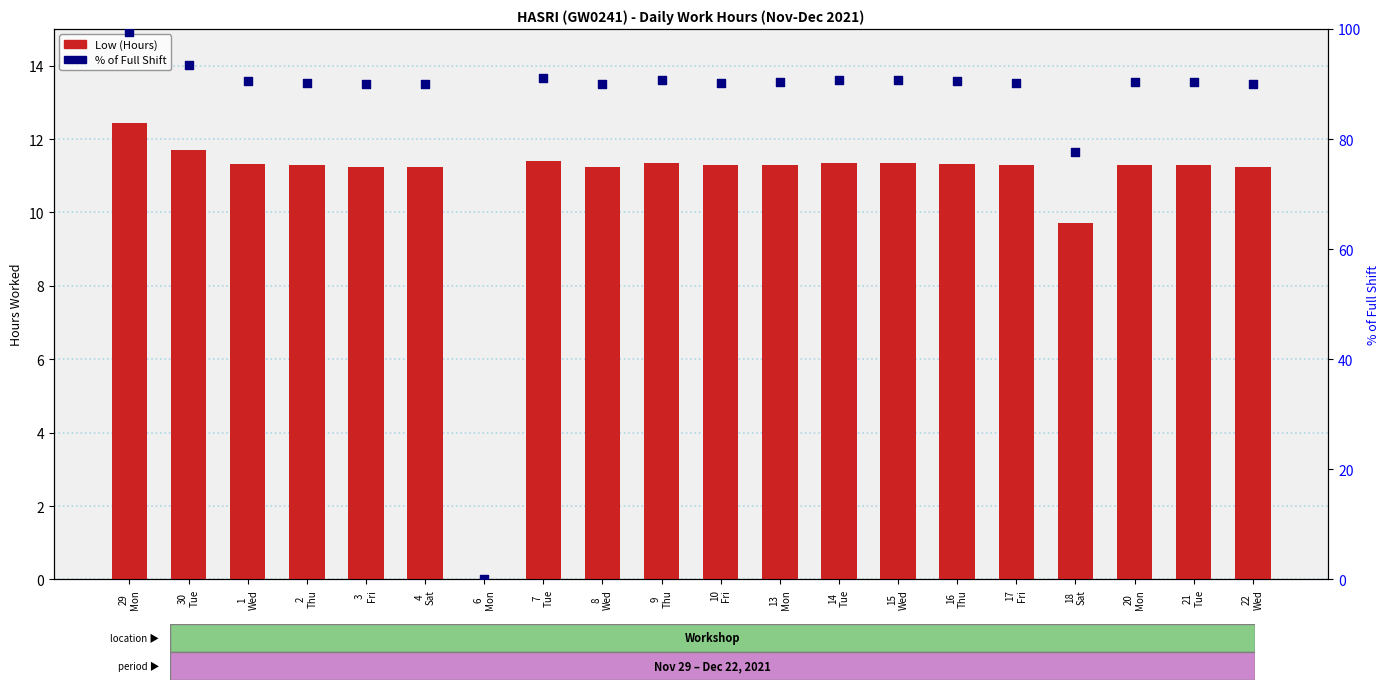

Which series reaches the minimum Y coordinate?

Low (Hours)